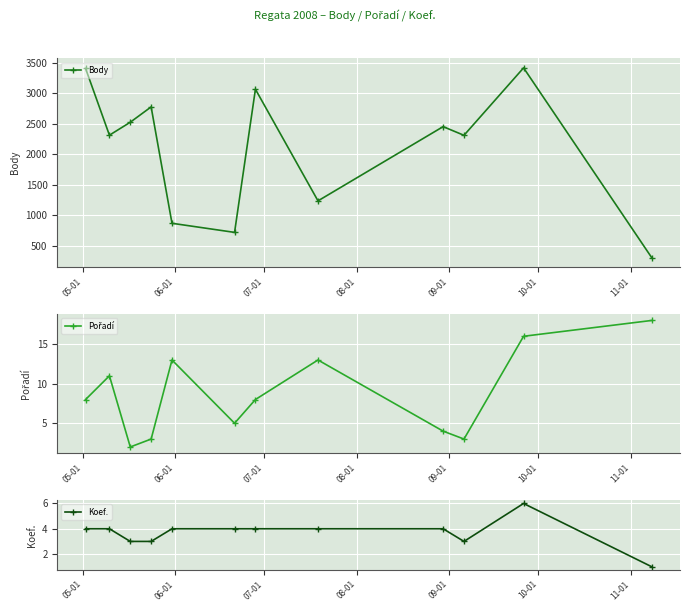

How many interior local peaks does the Body series have?

4